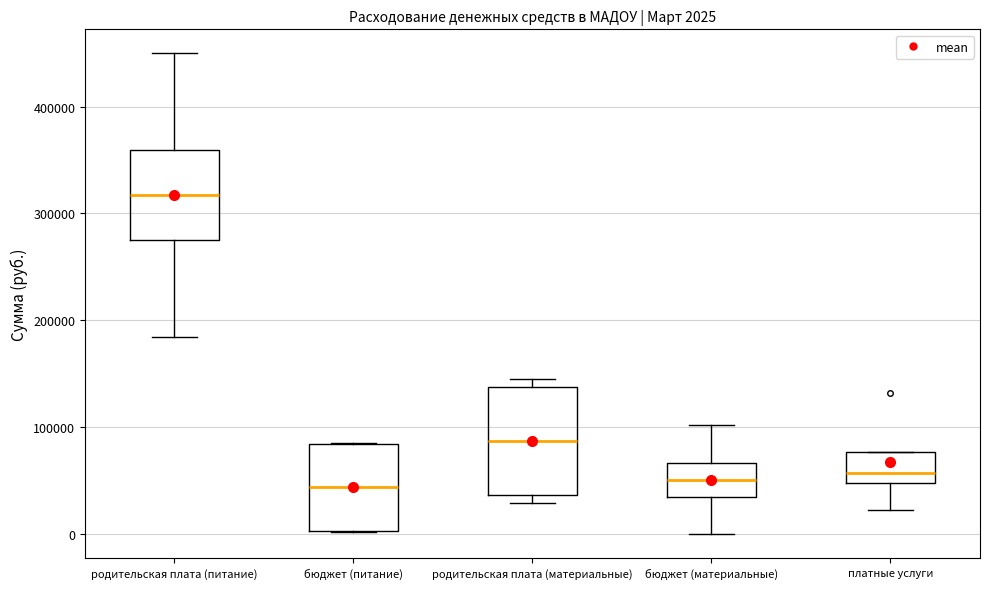

Which box is the tallest, from its lower edge to its upper edge?

родительская плата (материальные)